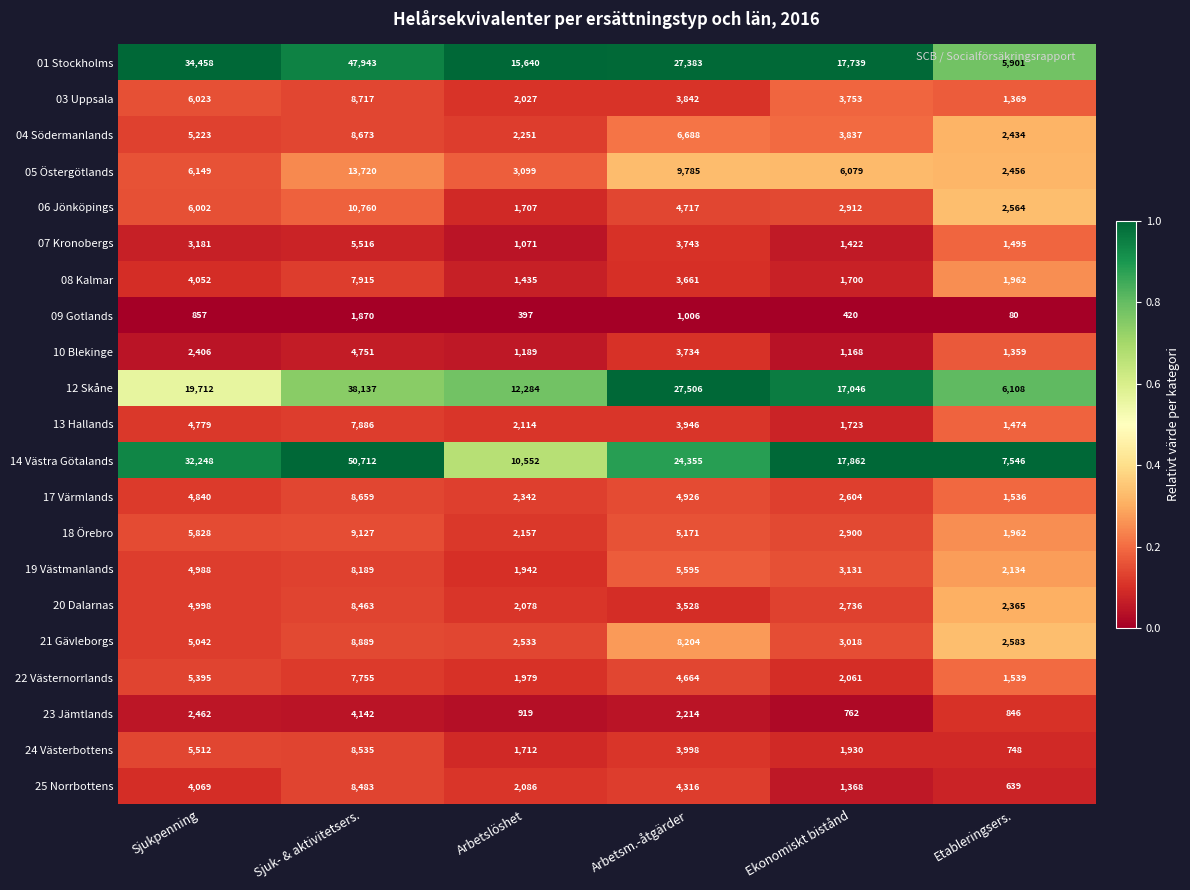

The value of 03 Uppsala at Arbetslöshet is 3540. True or false?

False